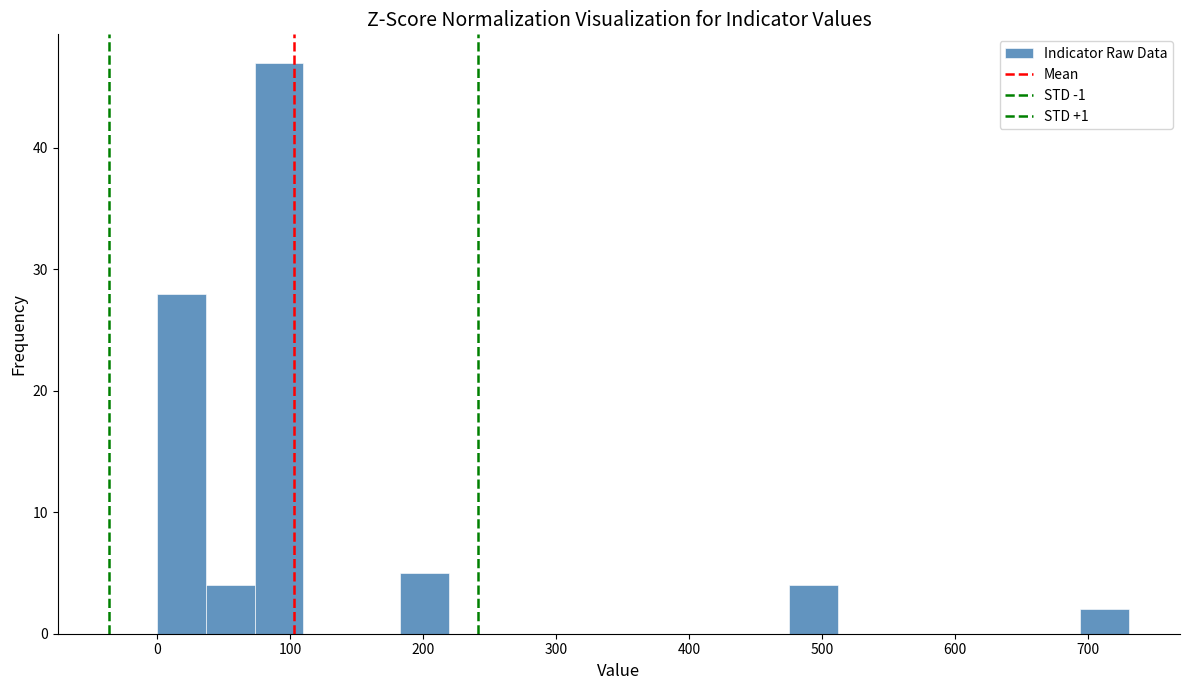

Read against the x-axis, roughly where is the centre of the tallest bar?

90